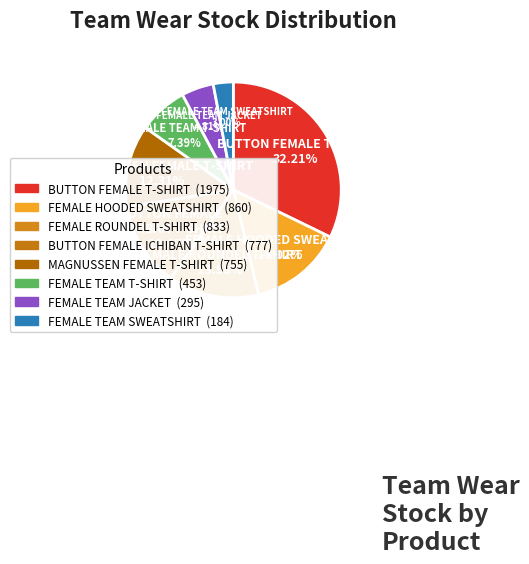

What percentage is the MAGNUSSEN FEMALE T-SHIRT slice, to the nearest percent?

12%